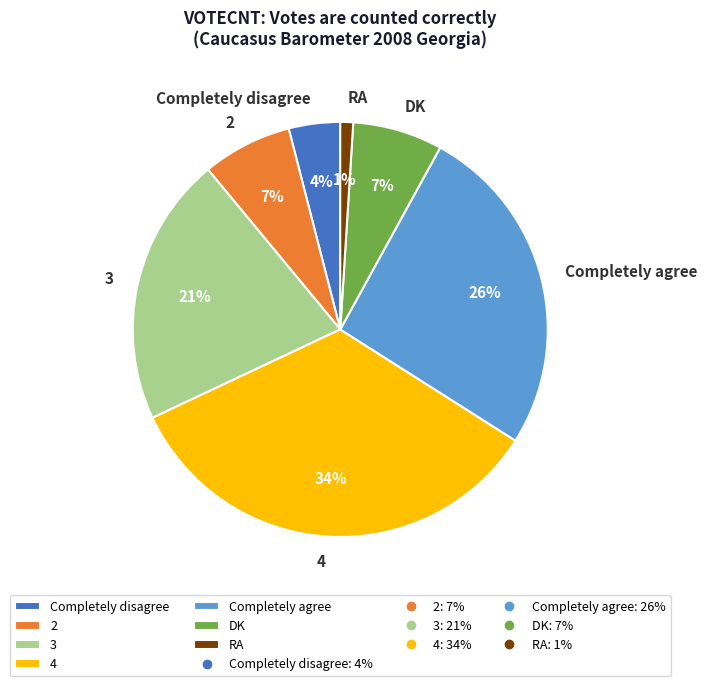

Does any single category account for the majority?

No